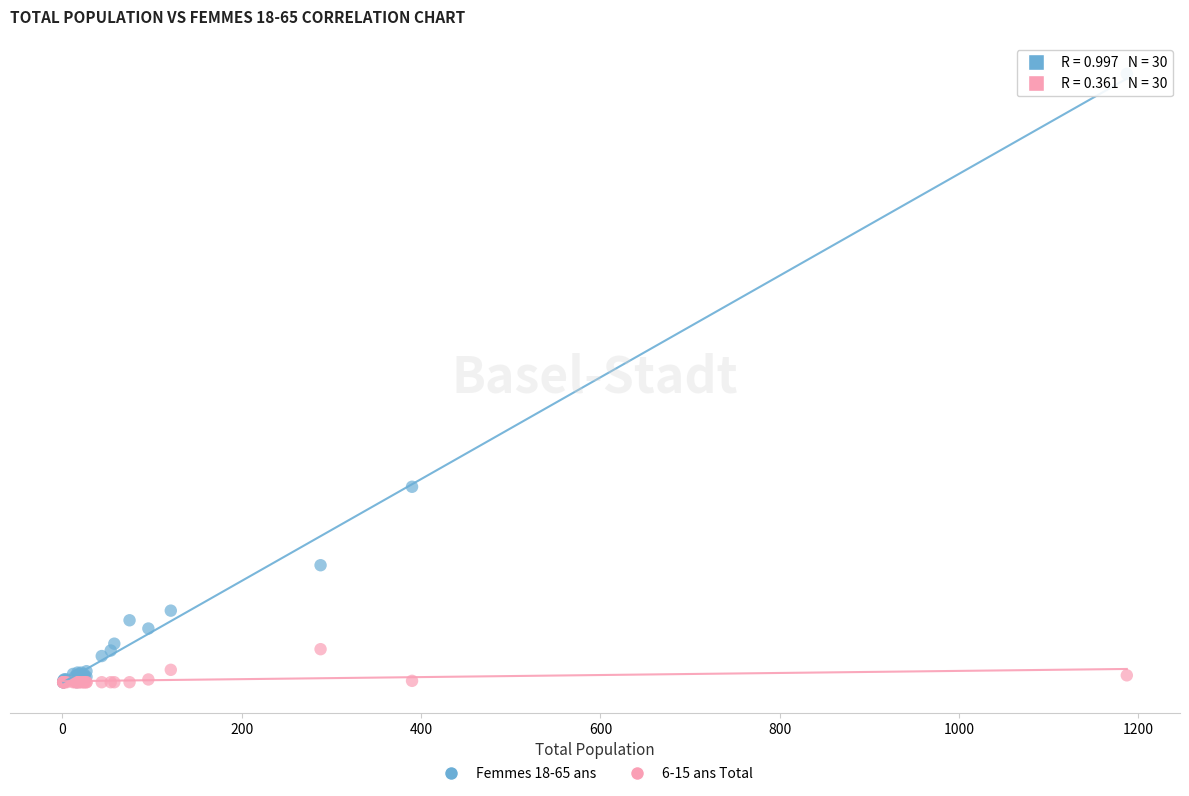

What are all the series names shown in the legend?

Femmes 18-65 ans, 6-15 ans Total